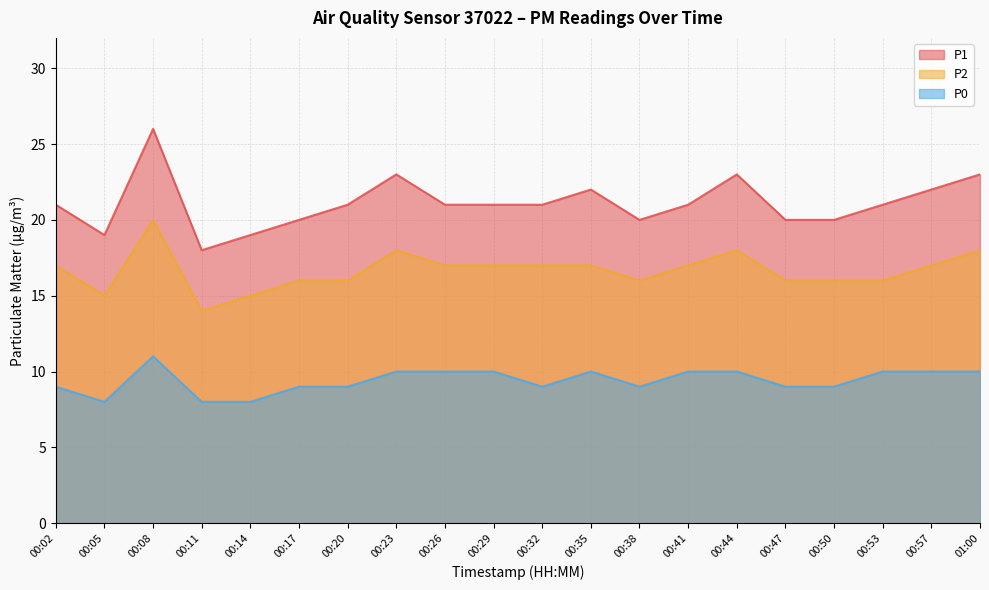

True or false: P0 has a value of 10 at 00:53.

True